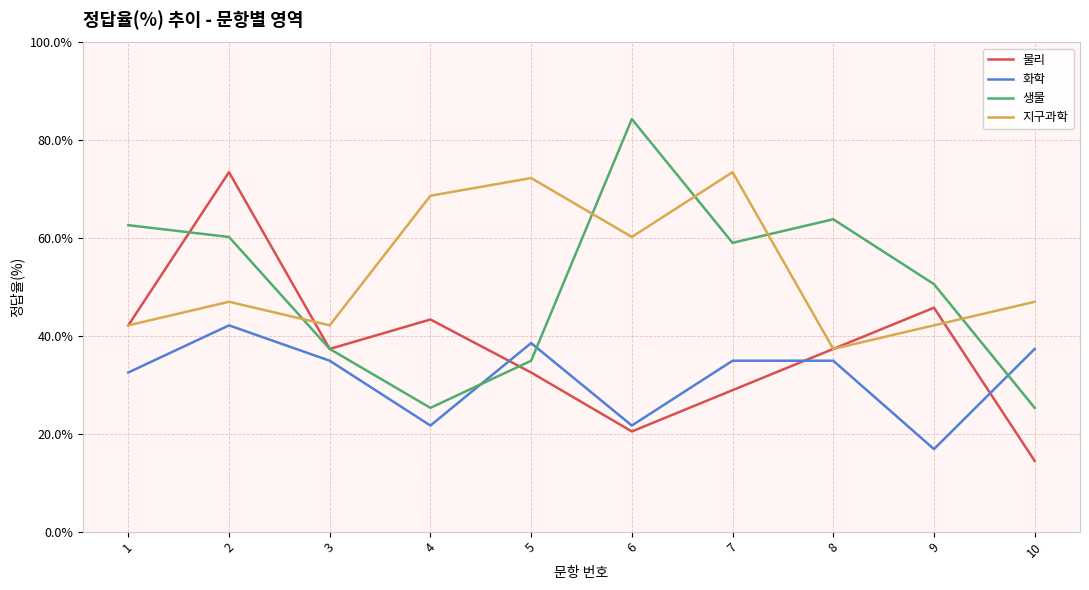

What is the sum of all 물리 values?

375.9